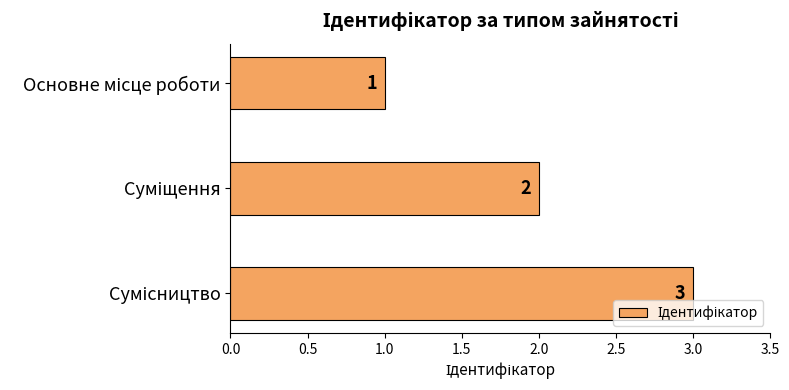

What is the minimum value shown in the chart?

1